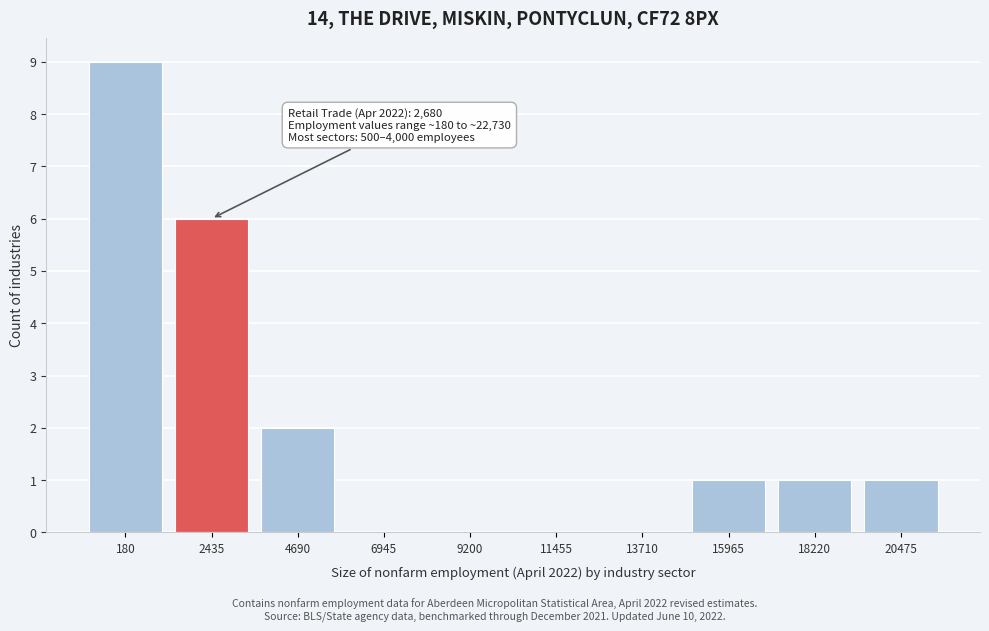

Reading right to left, transcribe all the data shown in this chart.

20475=1	18220=1	15965=1	13710=0	11455=0	9200=0	6945=0	4690=2	2435=6	180=9